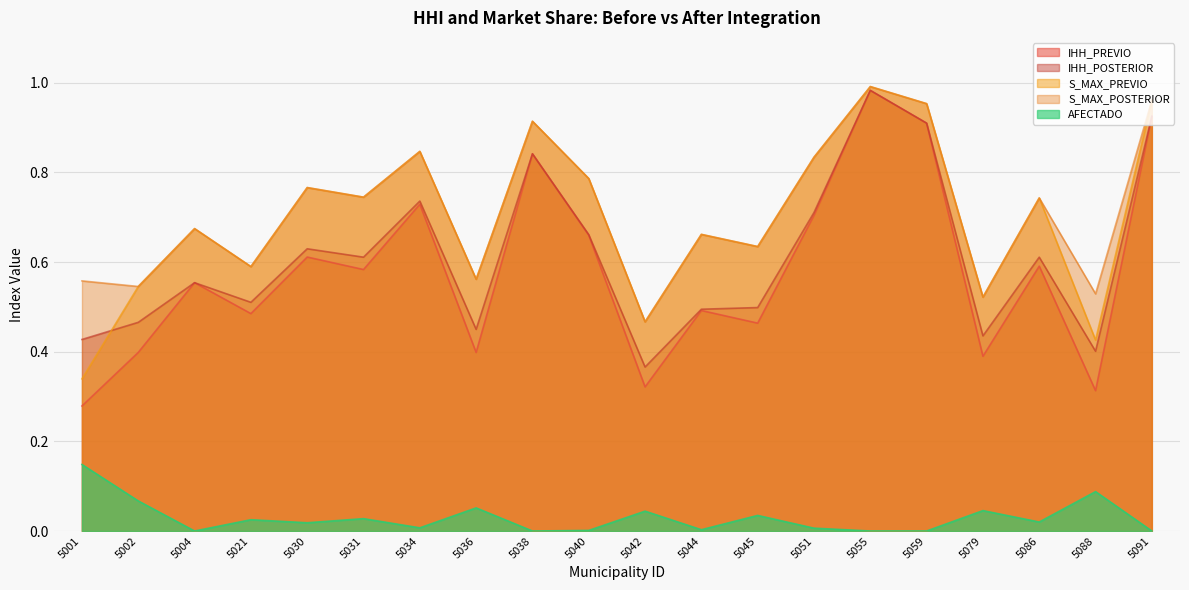

Read the IHH_POSTERIOR value at 5079.

0.4